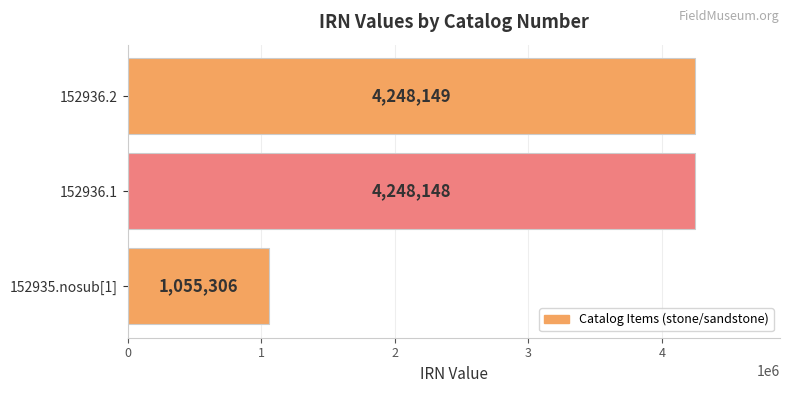

Reading bottom to top, extract all data points from this chart.

1055306	4248148	4248149